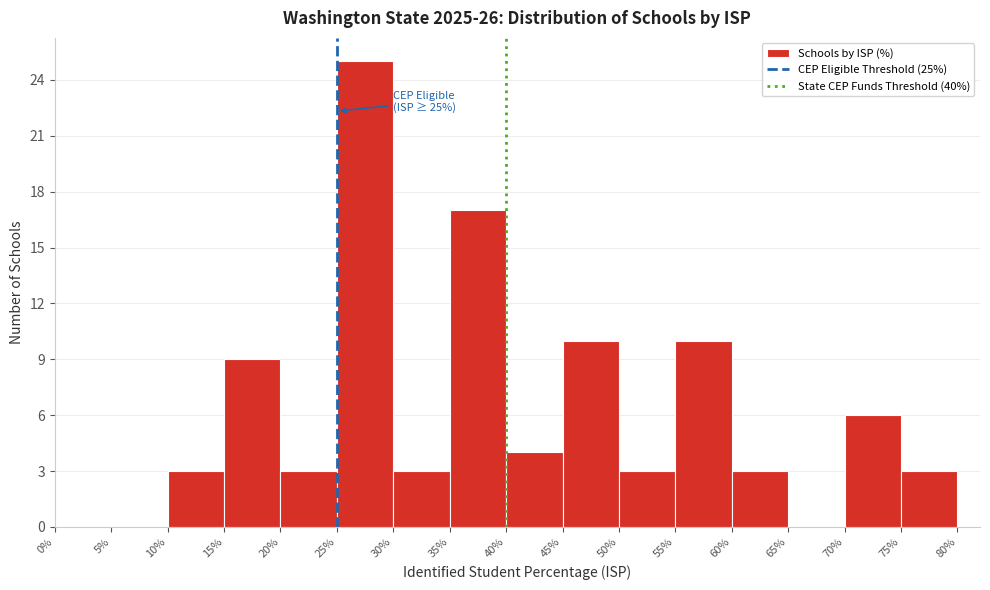

Which range on the x-axis has the tallest bar?

25% to 30%